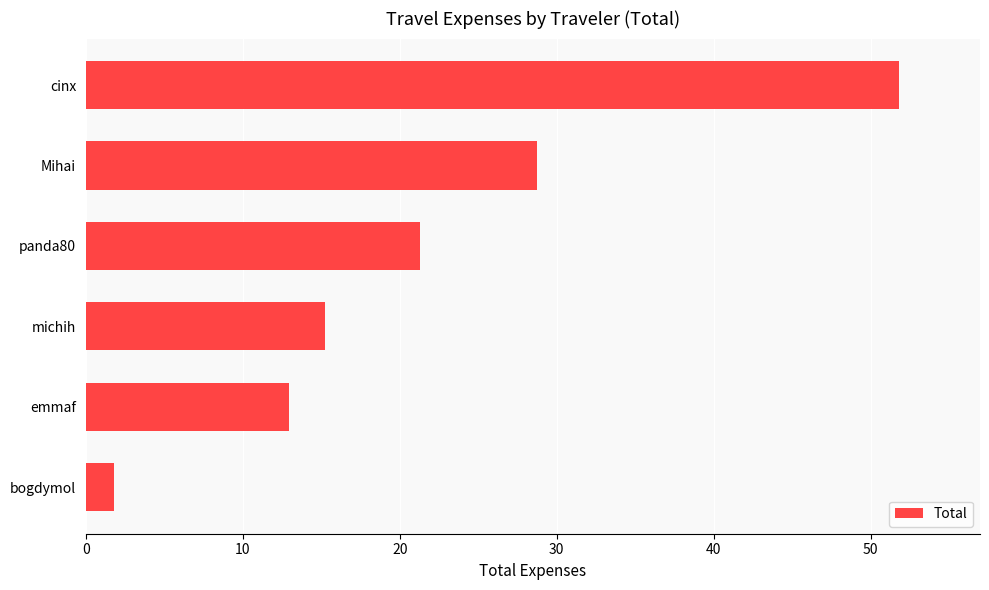

How many series are shown in this chart?

1